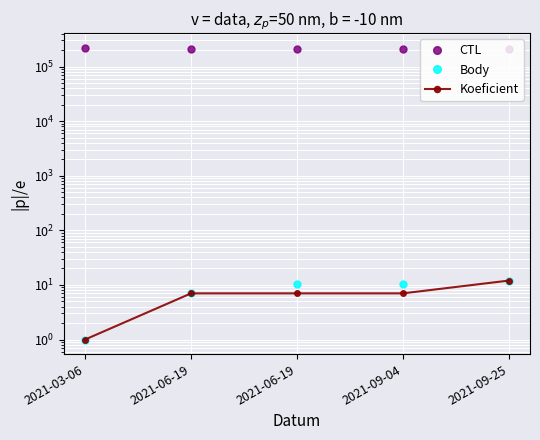

The value of CTL at 2021-09-25 is 211622.0. True or false?

True